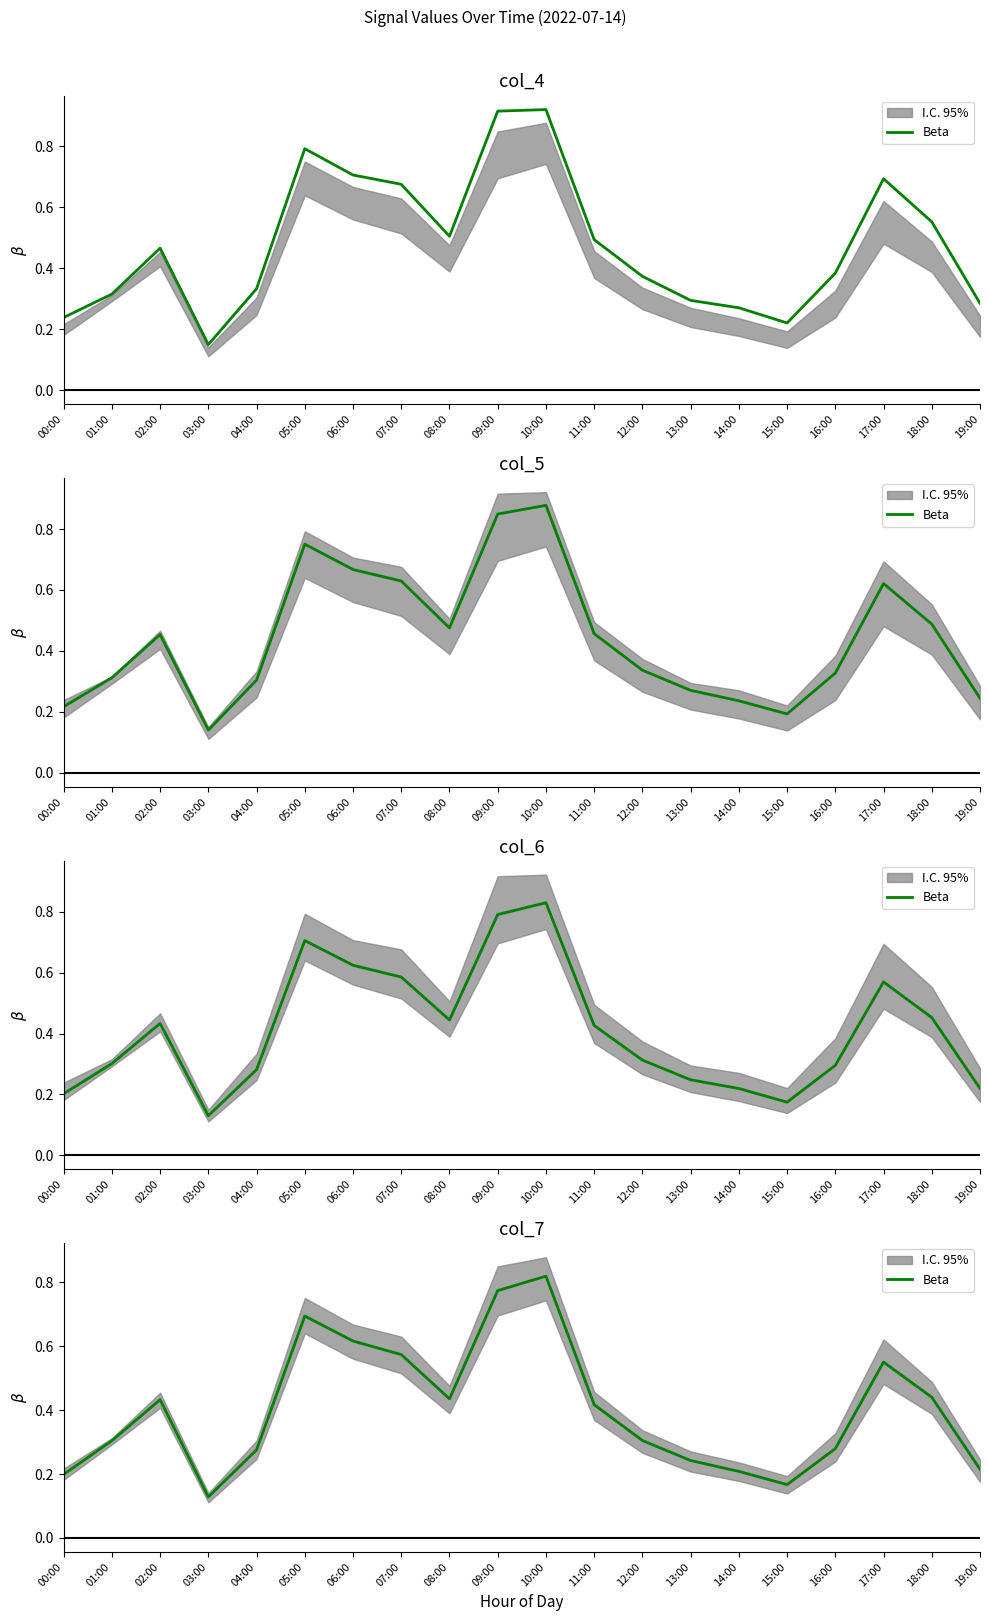

Which category has the lowest value across all series?

03:00